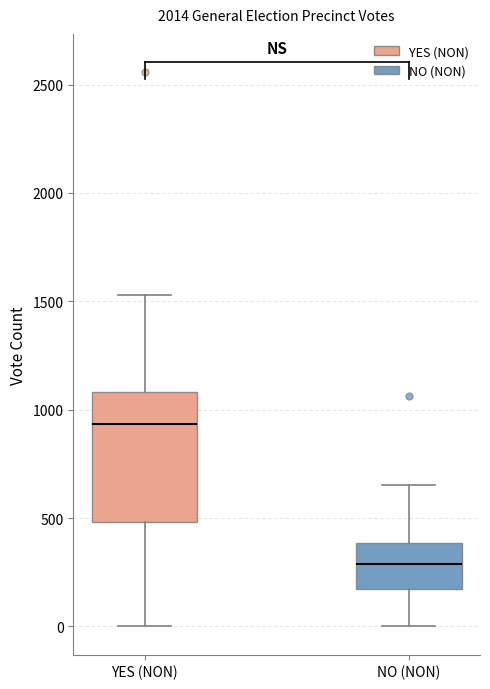

Which box's median line is the highest?

YES (NON)